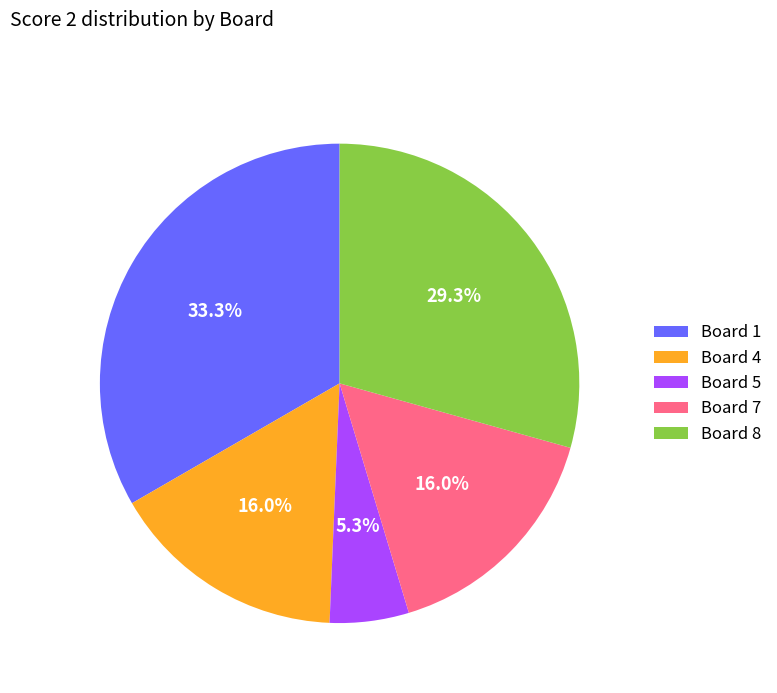

Which slice is the smallest?

Board 5